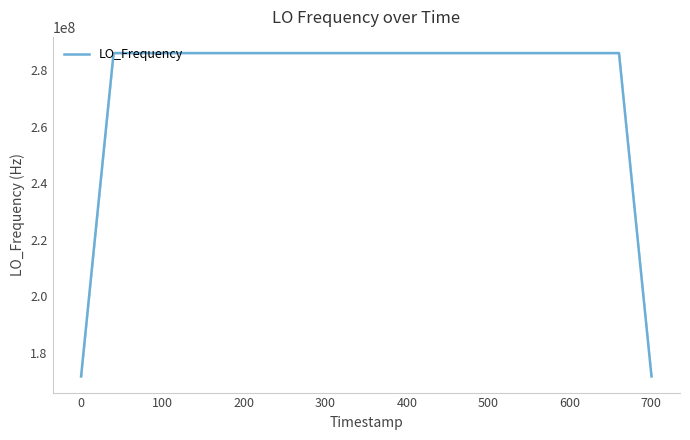

What is the difference between the maximum and minimum values?

114418801.2